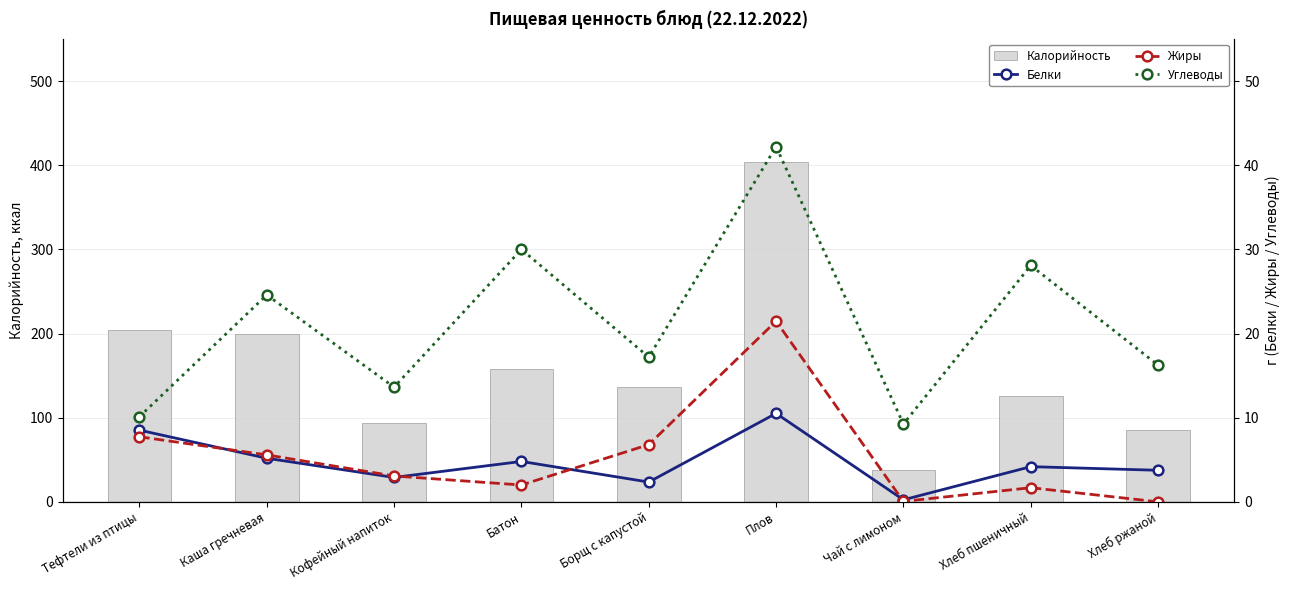

The Жиры series shows 11.0 at Борщ с капустой. True or false?

False